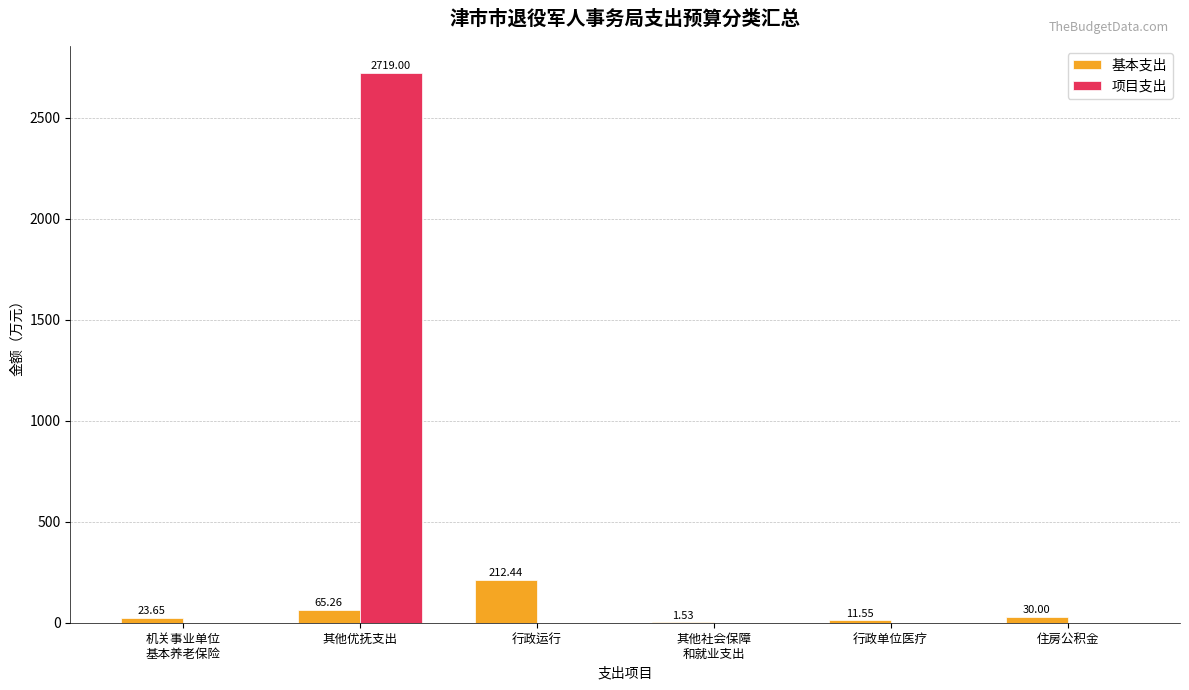

At which category is the sum across all series the highest?

其他优抚支出